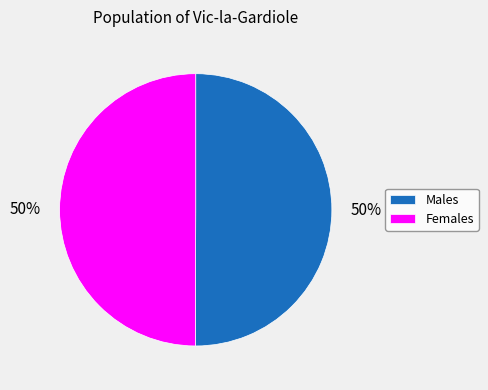

To the nearest percent, what portion does Females represent?

50%